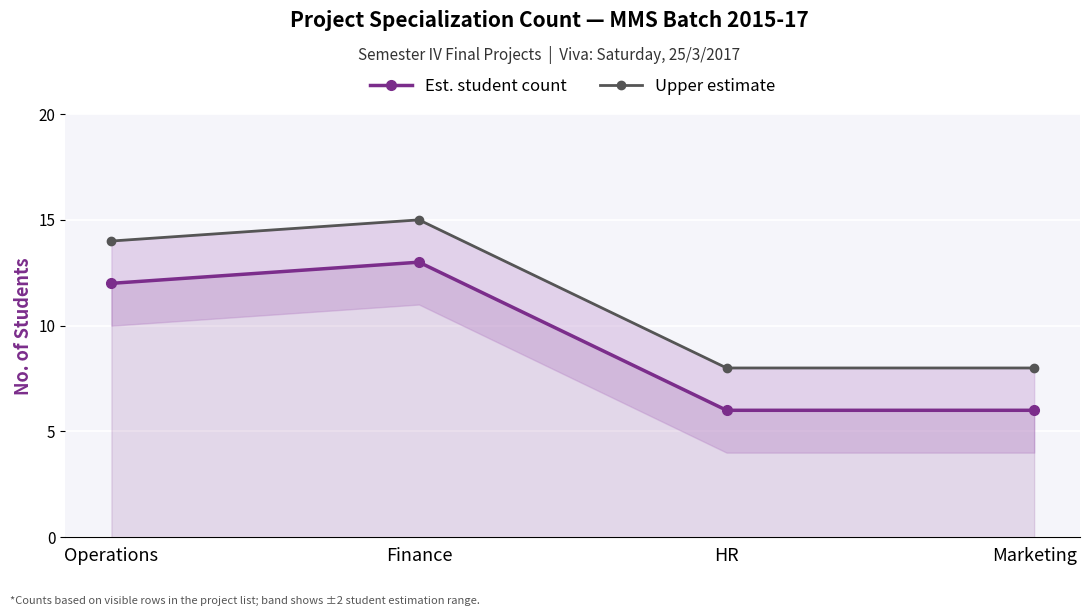

What are all the series names shown in the legend?

Est. student count, Upper estimate